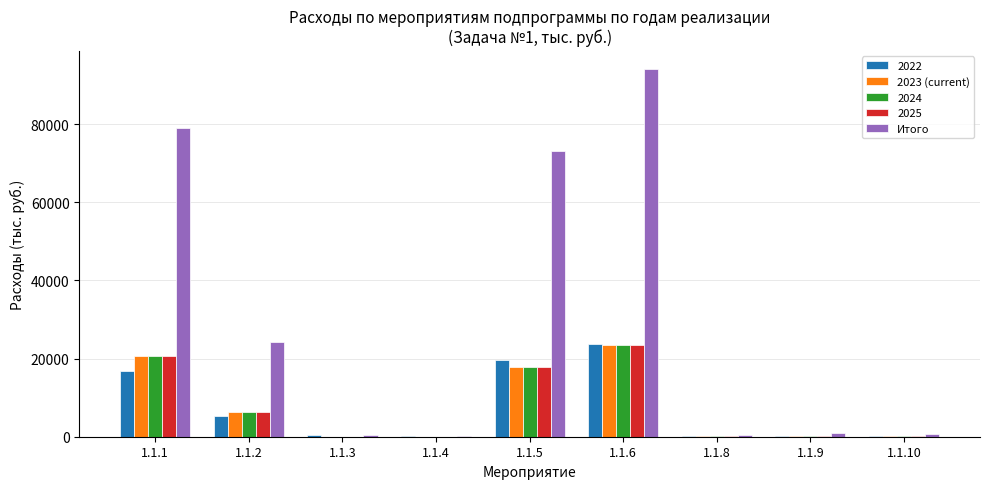

Which category has the highest value in the Итого series?

1.1.6